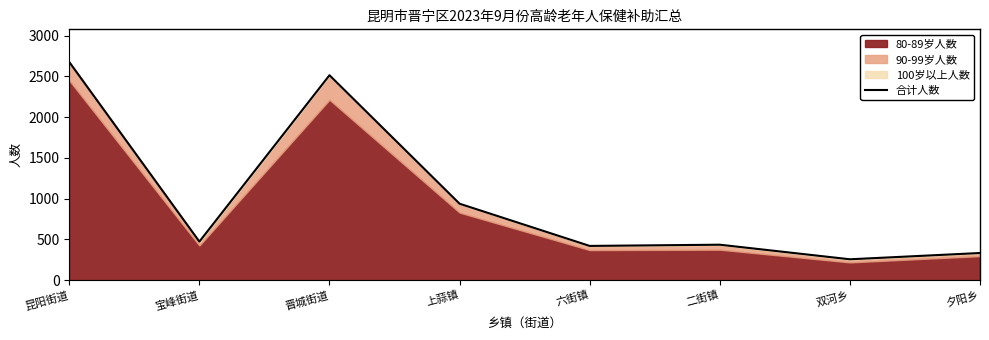

Rank the categories by value from highest to lowest.

昆阳街道, 晋城街道, 上蒜镇, 宝峰街道, 二街镇, 六街镇, 夕阳乡, 双河乡